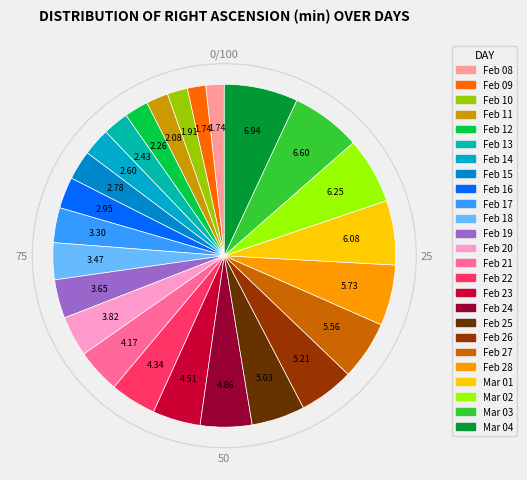

What percentage is the Mar 01 slice, to the nearest percent?

6%